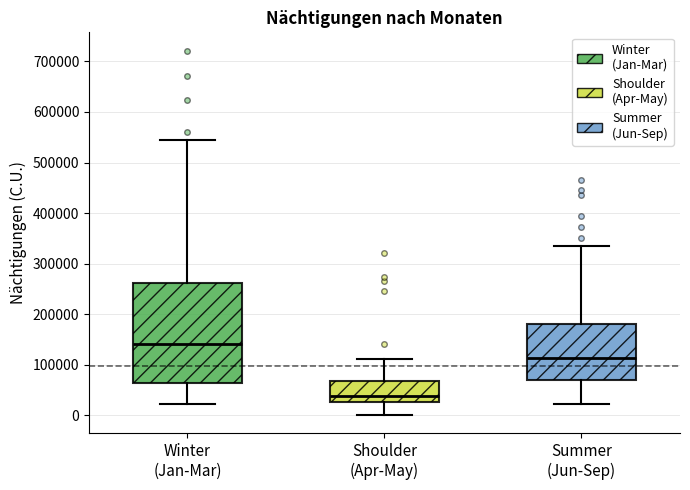

Reading left to right, read every box against the y-axis: the position of its median line, the range the box covers, and the ends of its whiskers. The values are not printed on the chart, so give them approximately, as read against the axis.

Winter (Jan-Mar): median 140000, box 60000 to 260000, whiskers 20000 to 540000
Shoulder (Apr-May): median 40000, box 30000 to 70000, whiskers 0 to 110000
Summer (Jun-Sep): median 110000, box 70000 to 180000, whiskers 20000 to 330000